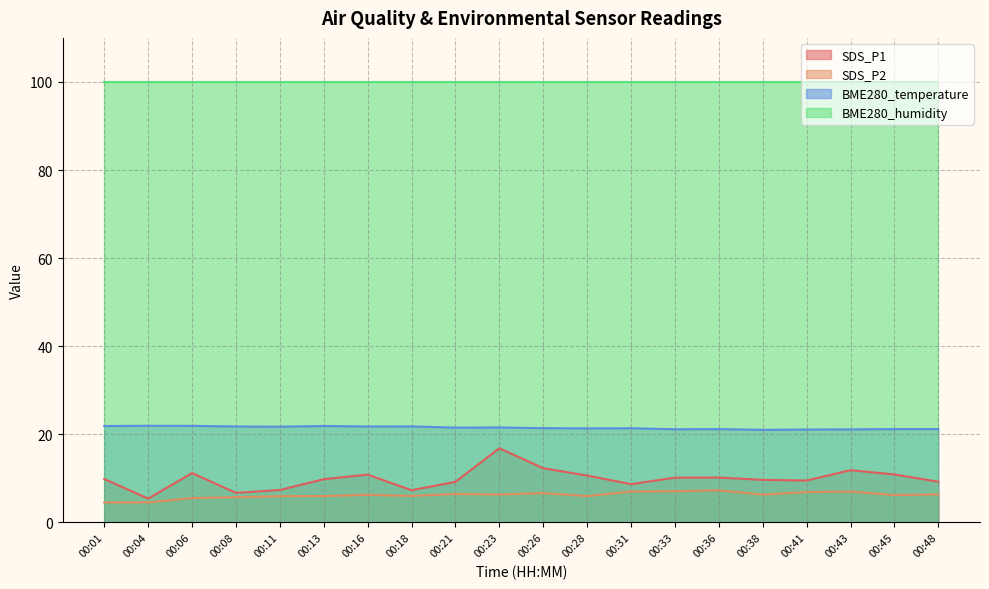

Which series has the largest range (max minus min)?

SDS_P1